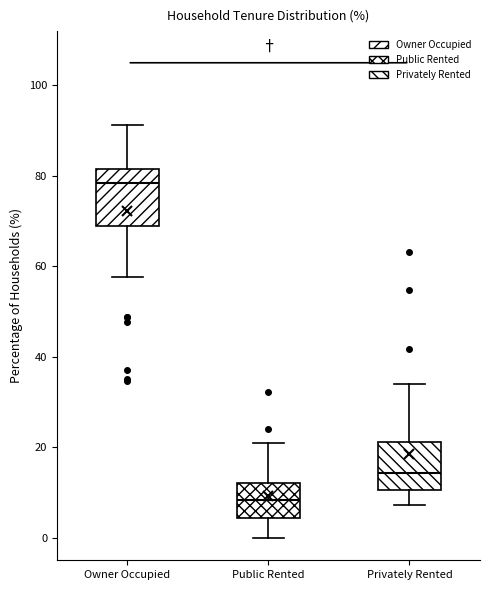

Which box's median line is the highest?

Owner Occupied